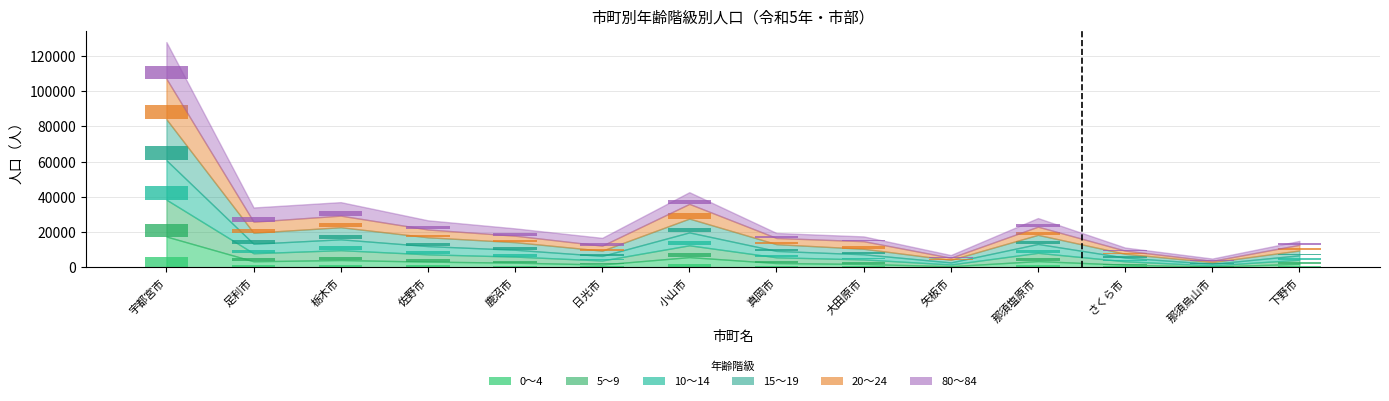

Which series has the widest spread of values?

15～19